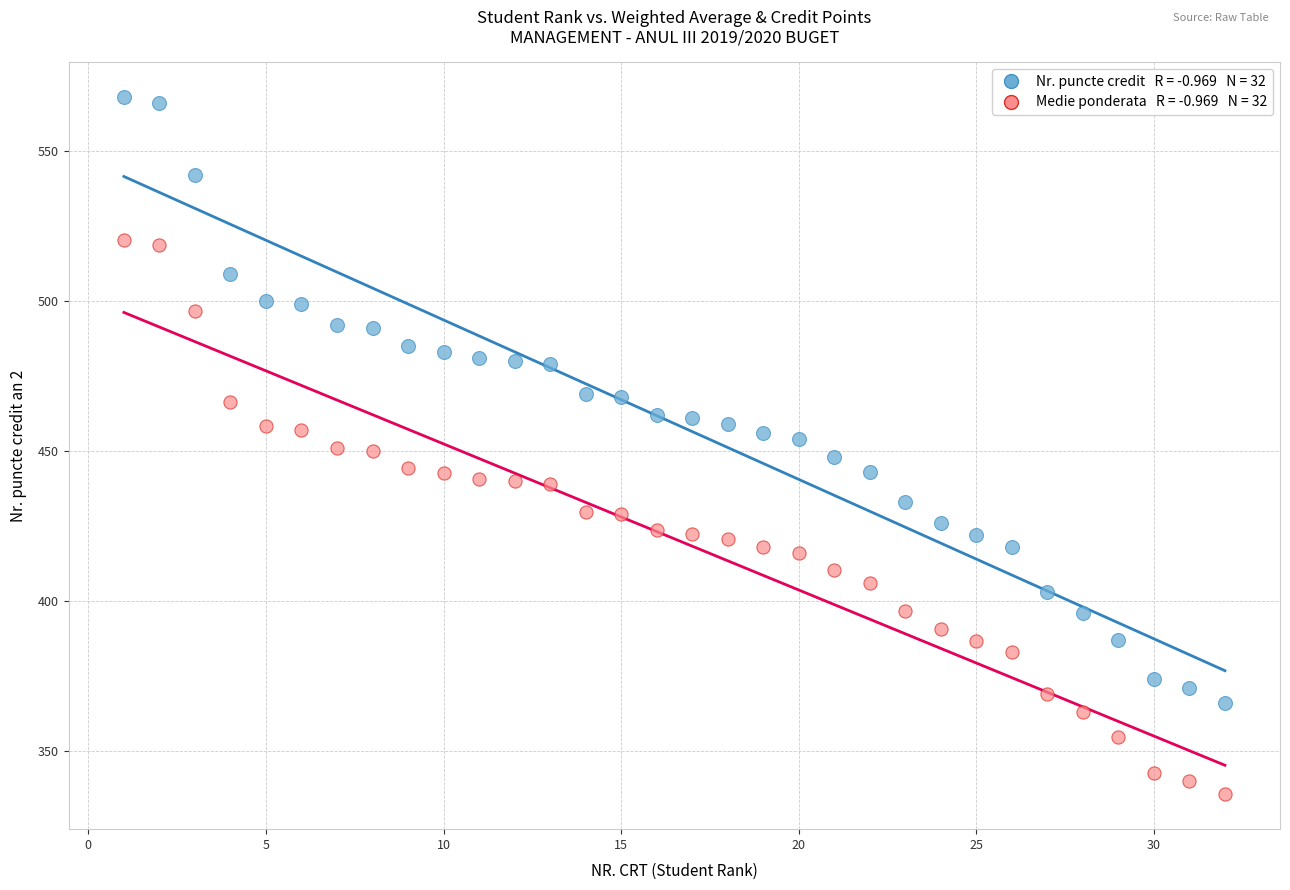

Across all data points, what is the range of Y values (max minus min)?

232.5